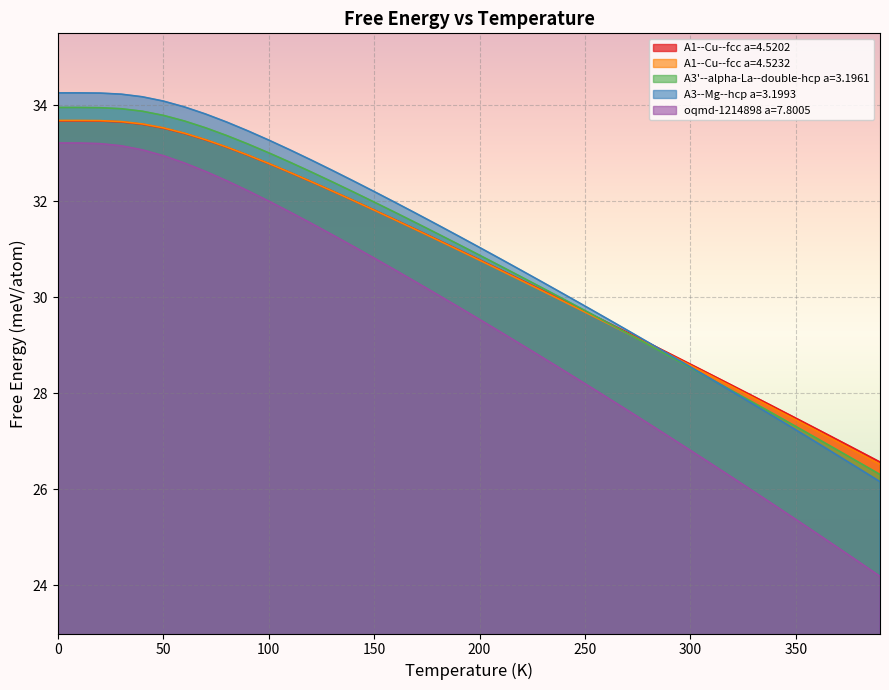

What is the minimum value for A1--Cu--fcc a=4.5202?

26.6